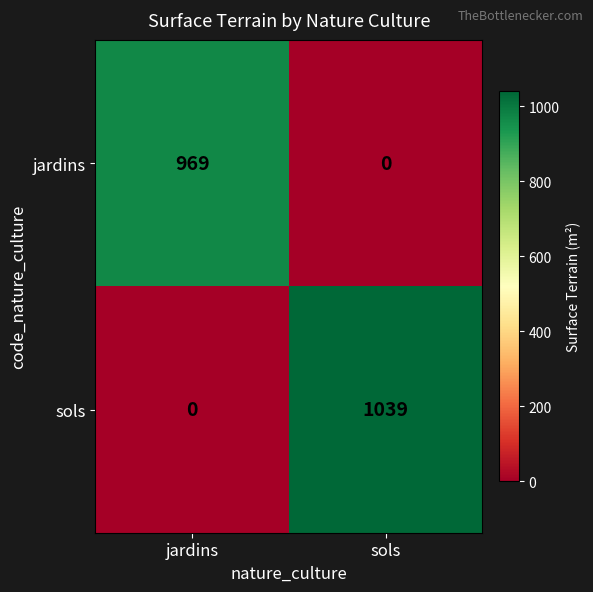

Count the number of data series in this chart.

2